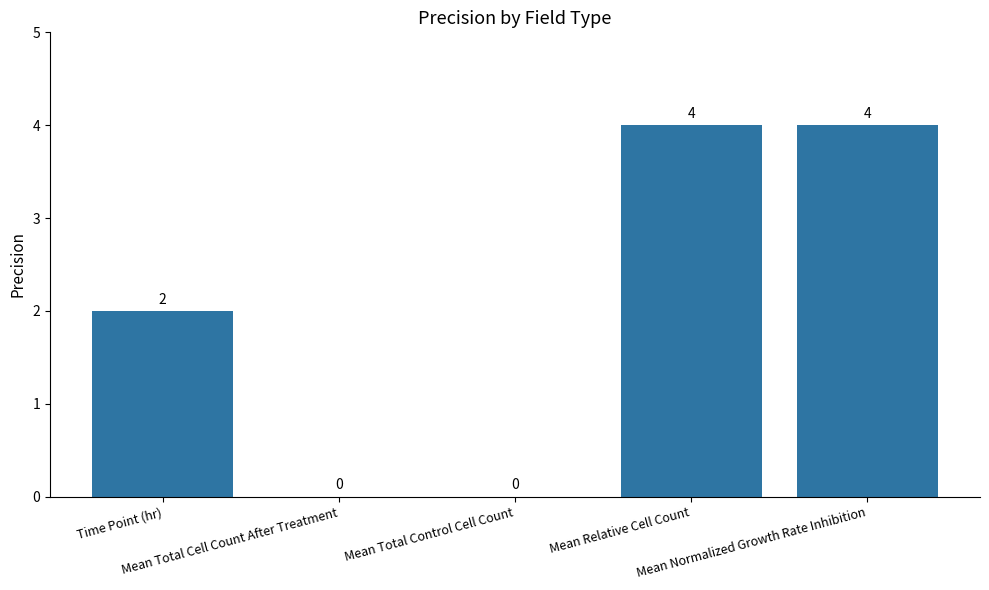

What is the maximum value shown in the chart?

4